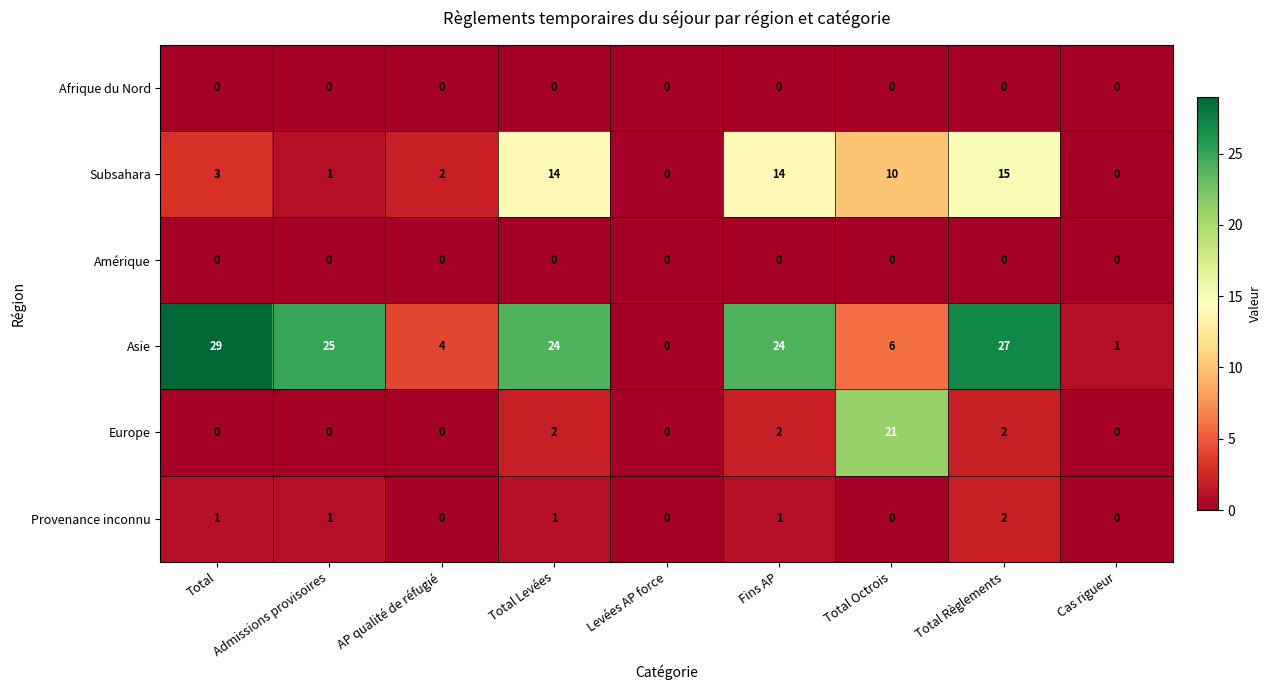

Which series has the largest total across all categories?

Asie